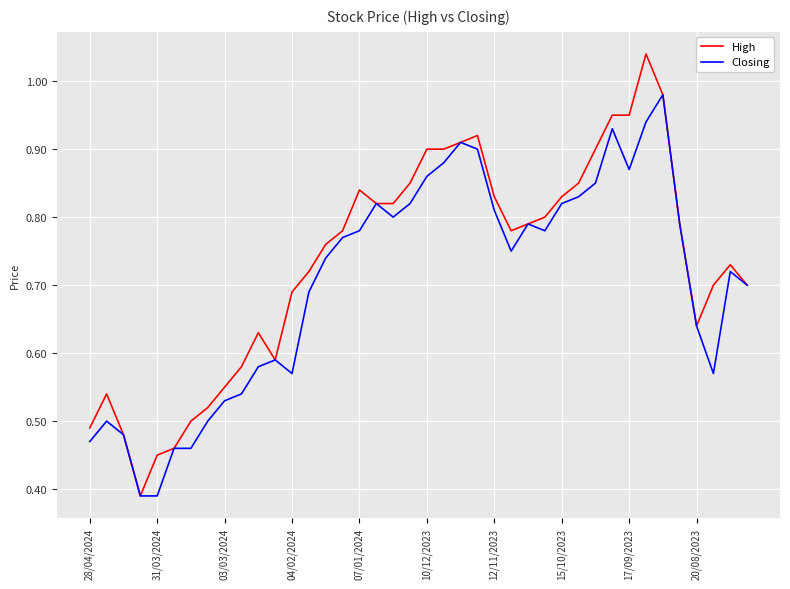

Which series has the largest range (max minus min)?

High